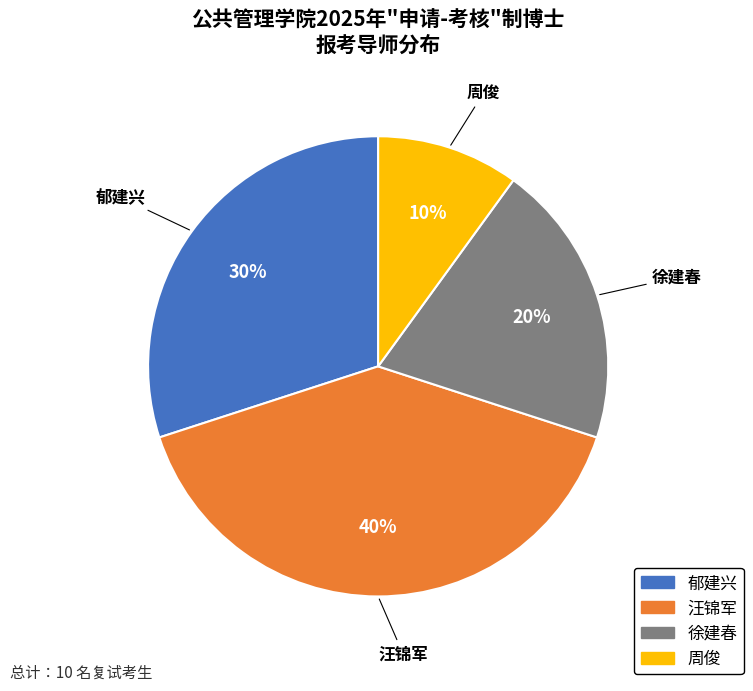

Which slice is the smallest?

周俊